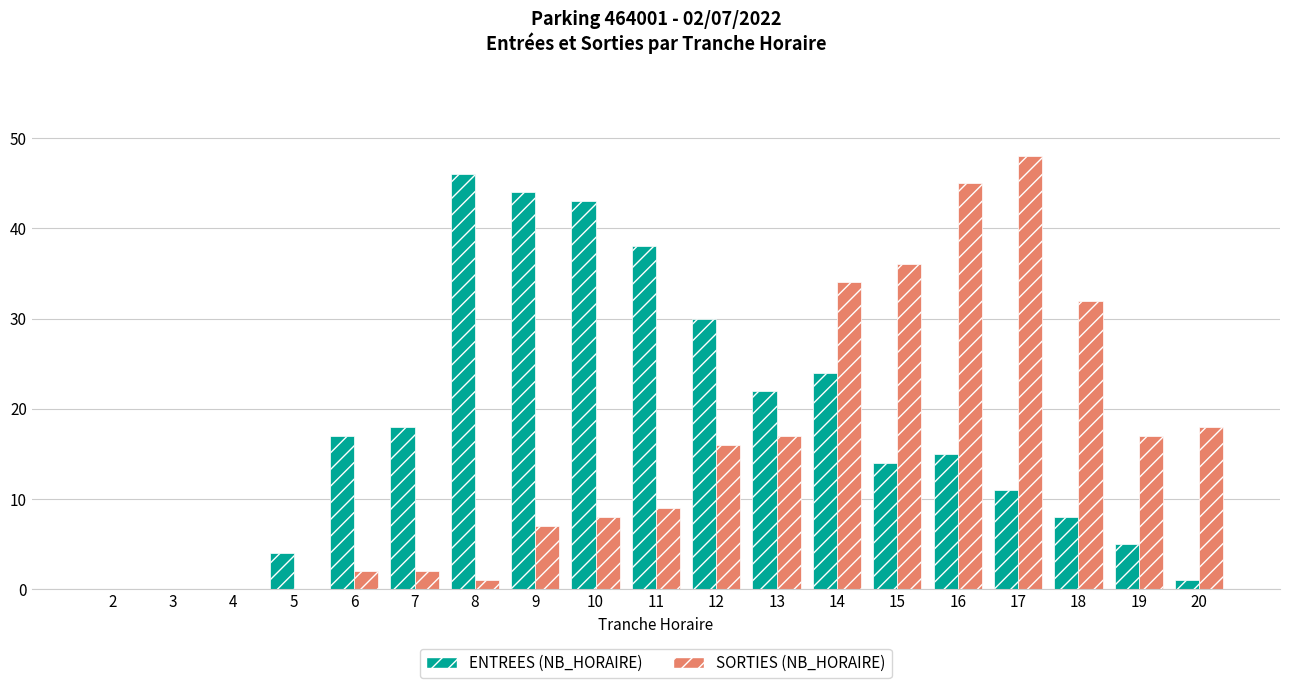

The value of ENTREES (NB_HORAIRE) at 13 is 38. True or false?

False